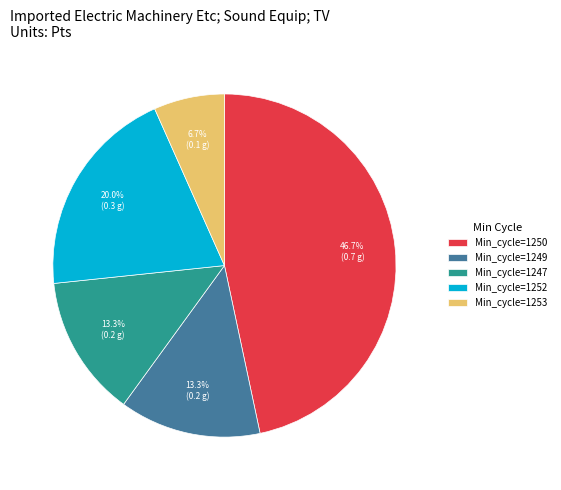

Does any single category account for the majority?

No